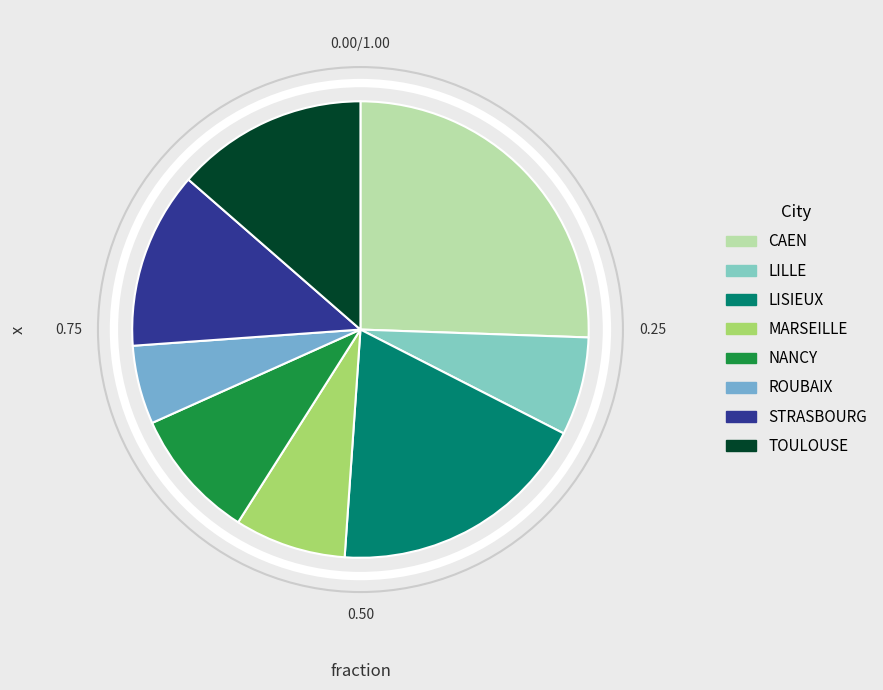

Approximately how many times larger is the value at LISIEUX compared to CAEN?

0.7